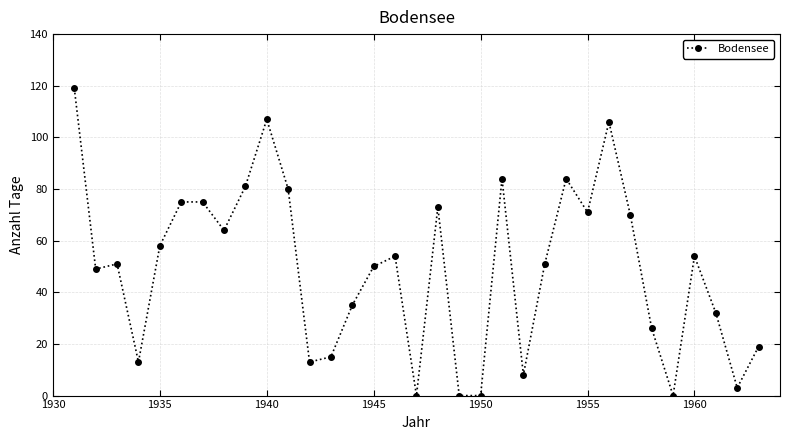

True or false: there are more than 0 points higher than both neighbors.

True